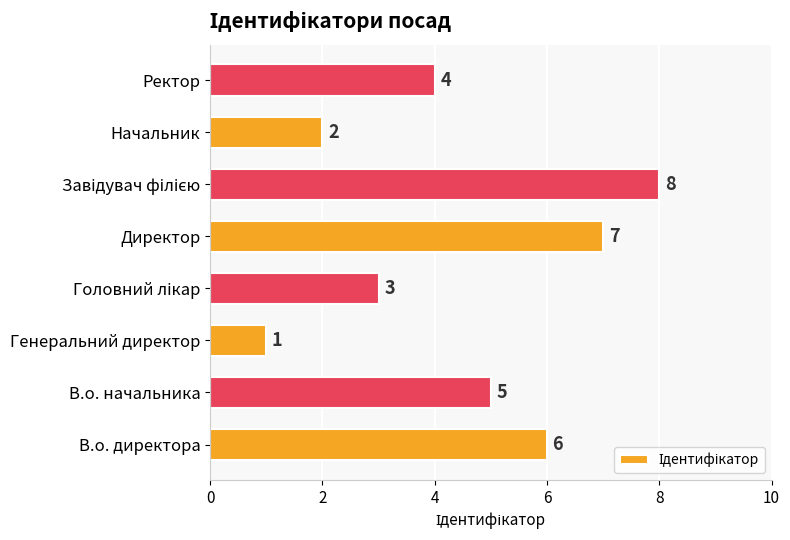

Are the bars grouped side by side (vs. stacked)?

No